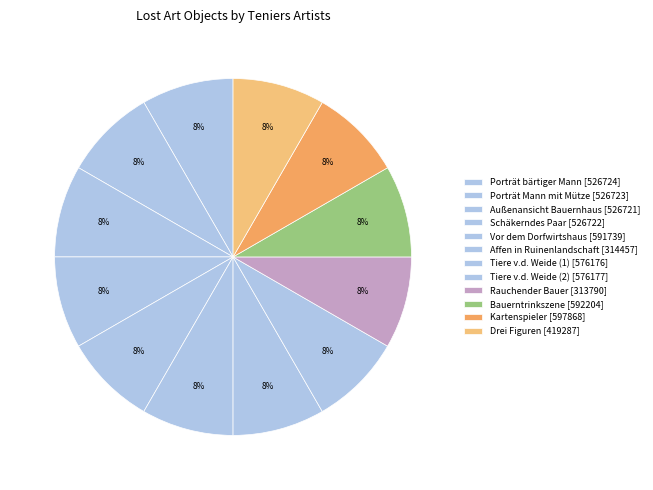

How many slices are in this pie chart?

12